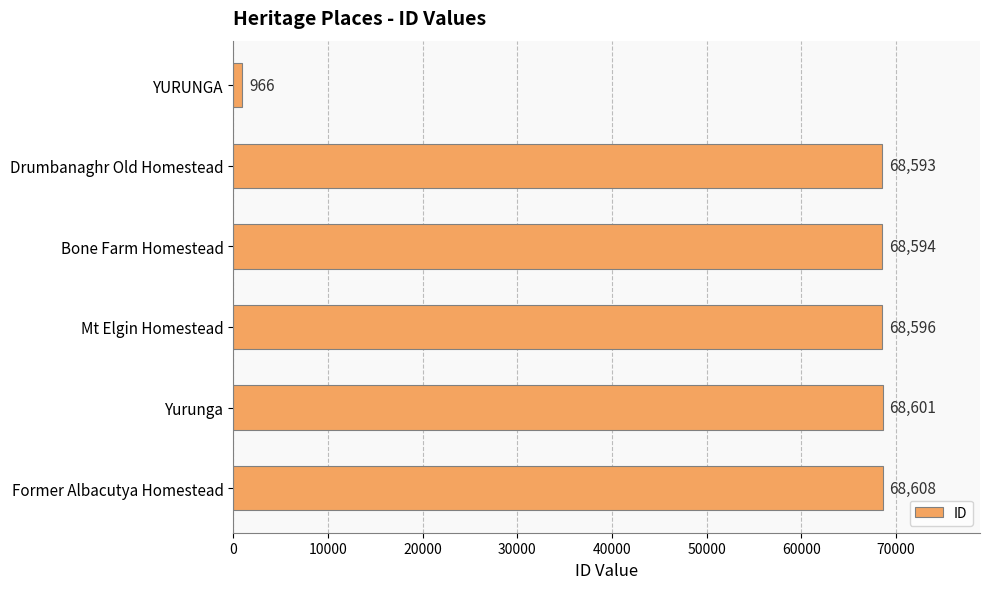

What is the minimum value shown in the chart?

966